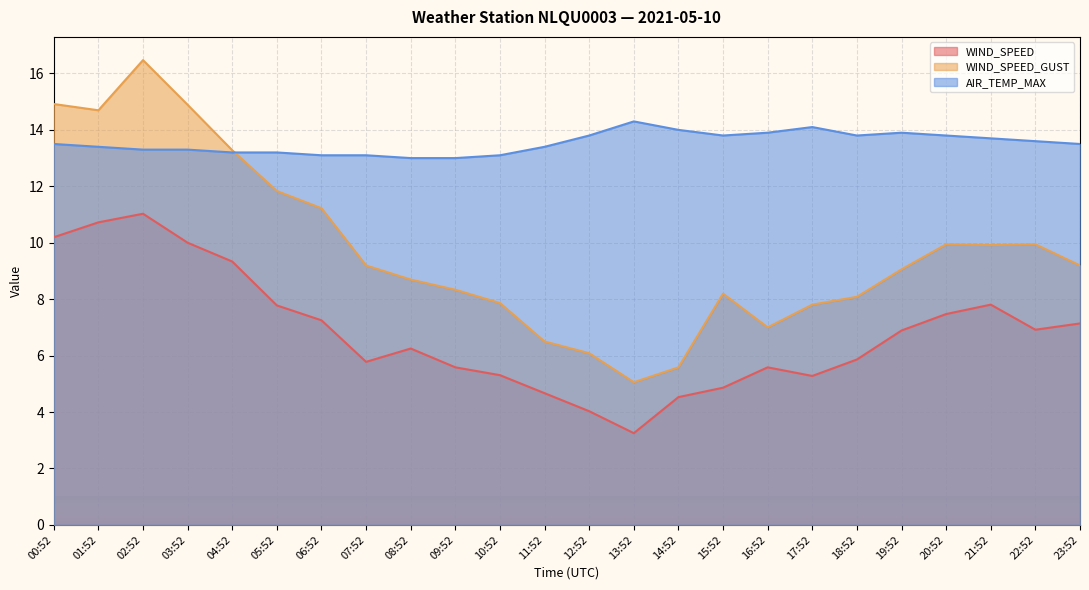

What is the spread (max minus min) of values at 03:52?

4.9